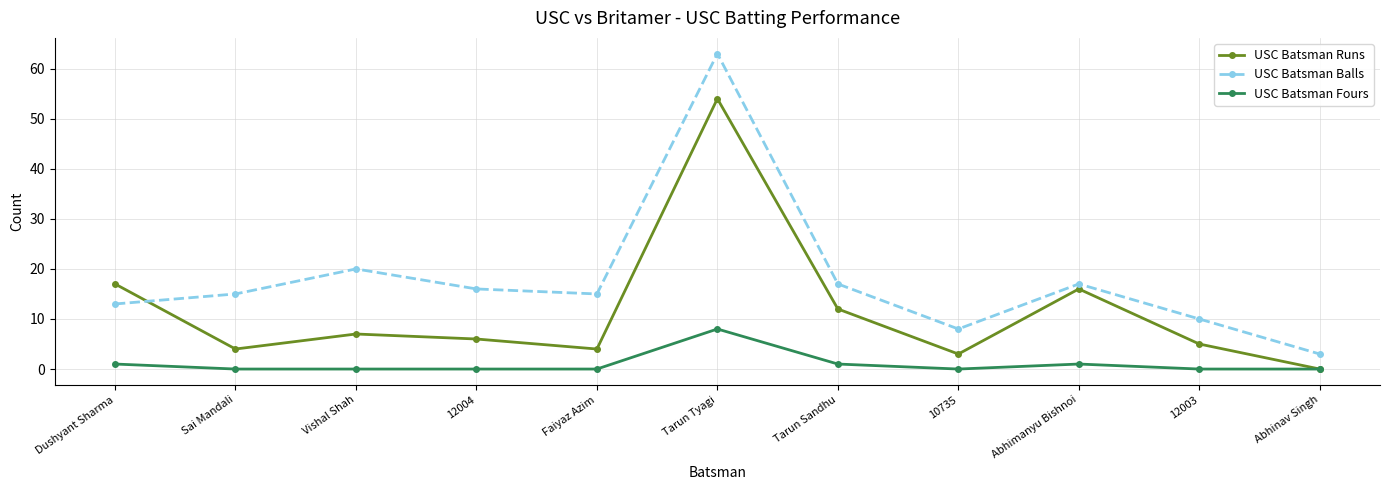

At Tarun Sandhu, list the series in order from smallest to largest.

USC Batsman Fours, USC Batsman Runs, USC Batsman Balls